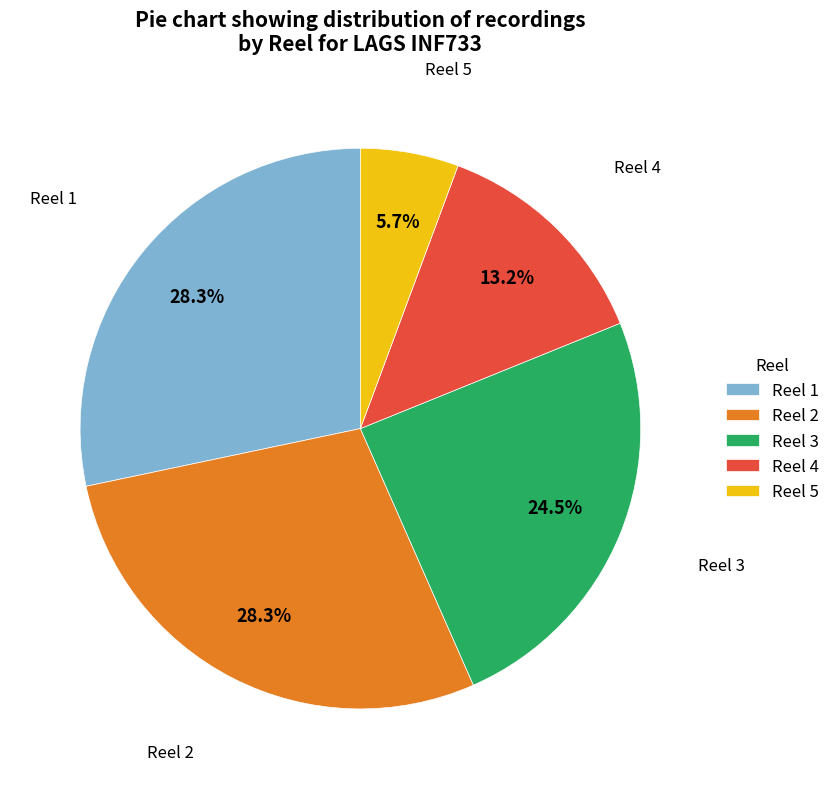

Does Reel 3 represent more than half of the total?

No